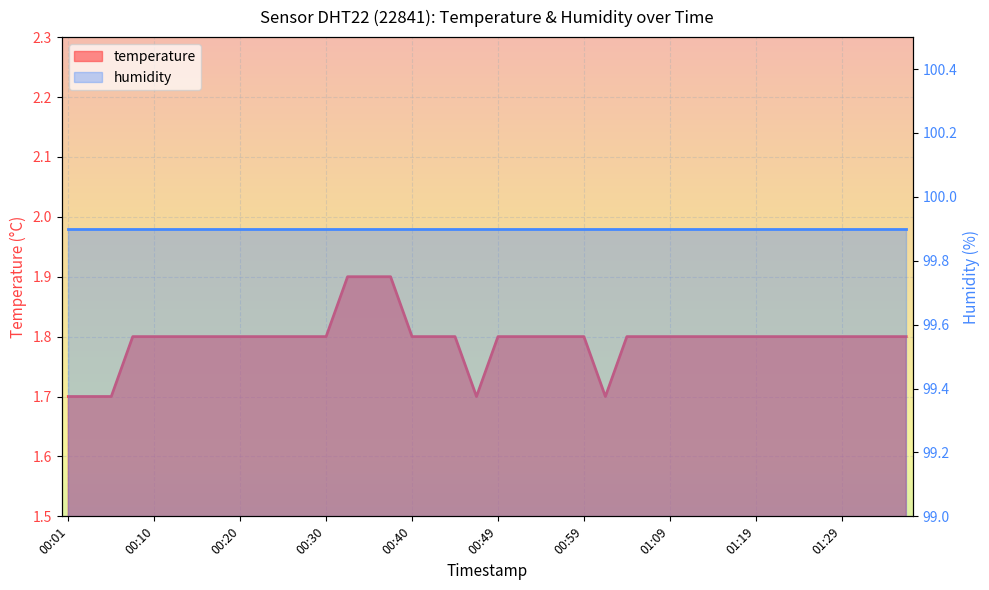

What is the minimum value shown in the chart?

1.7